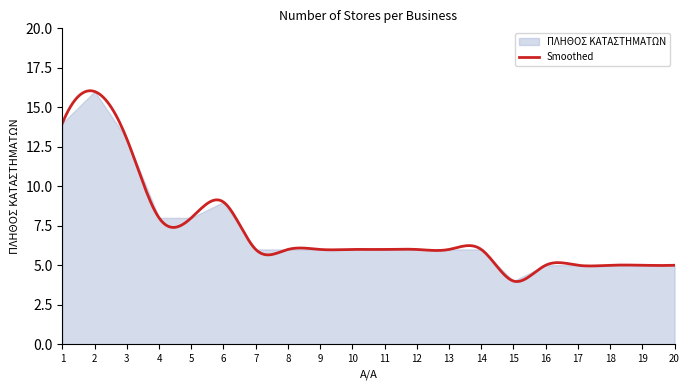

True or false: ΠΛΗΘΟΣ ΚΑΤΑΣΤΗΜΑΤΩΝ has a value of 8 at 18.

False